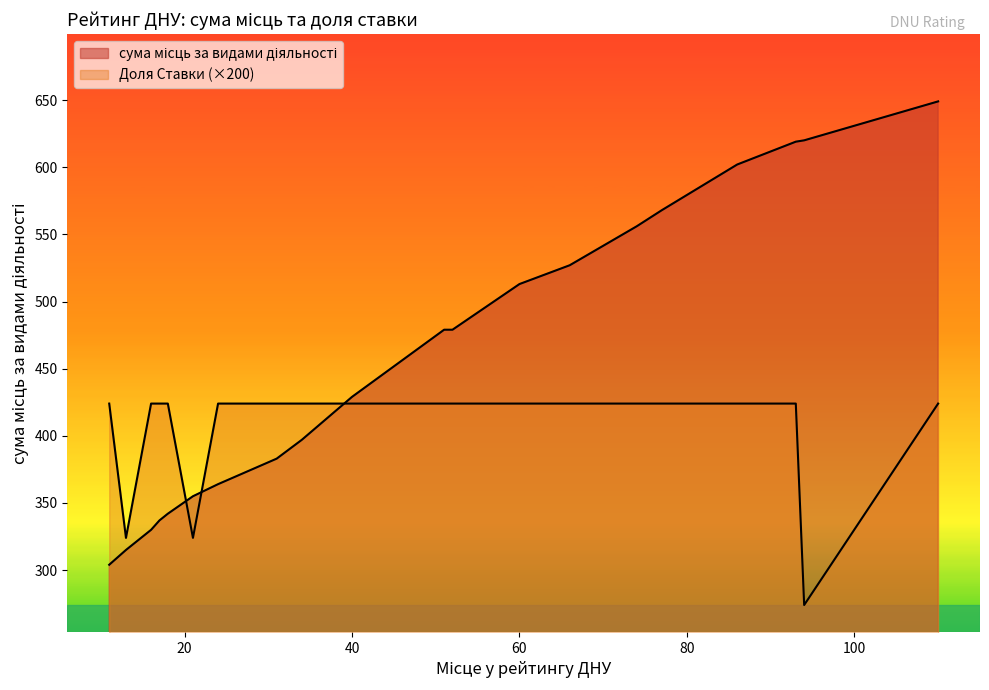

What is the highest value of the сума місць за видами діяльності series?

649